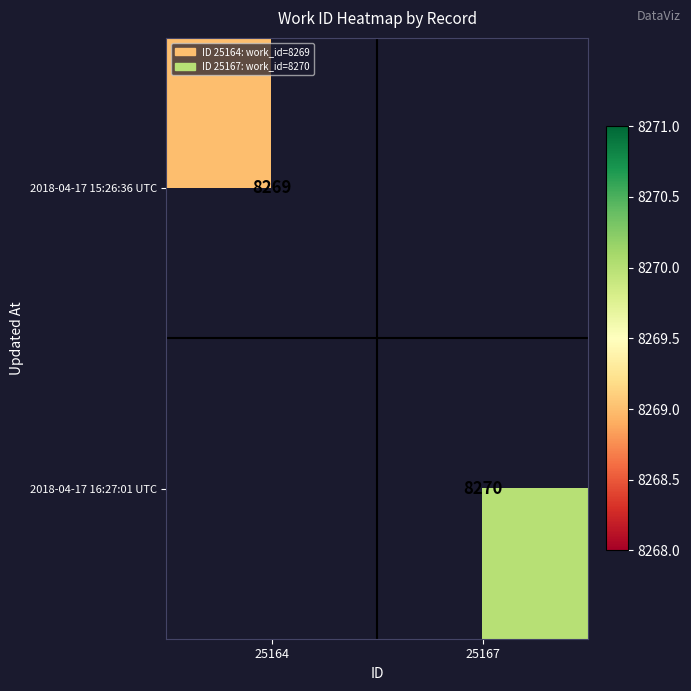

The 2018-04-17 15:26:36 UTC series shows 8269 at 25164. True or false?

True